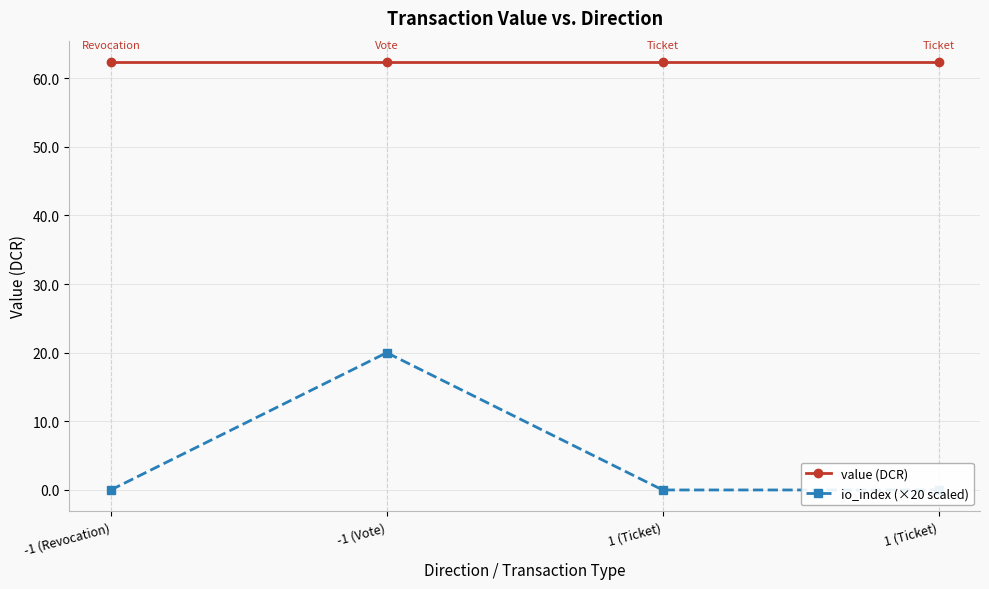

True or false: value (DCR) and io_index (×20 scaled) intersect in this chart.

False